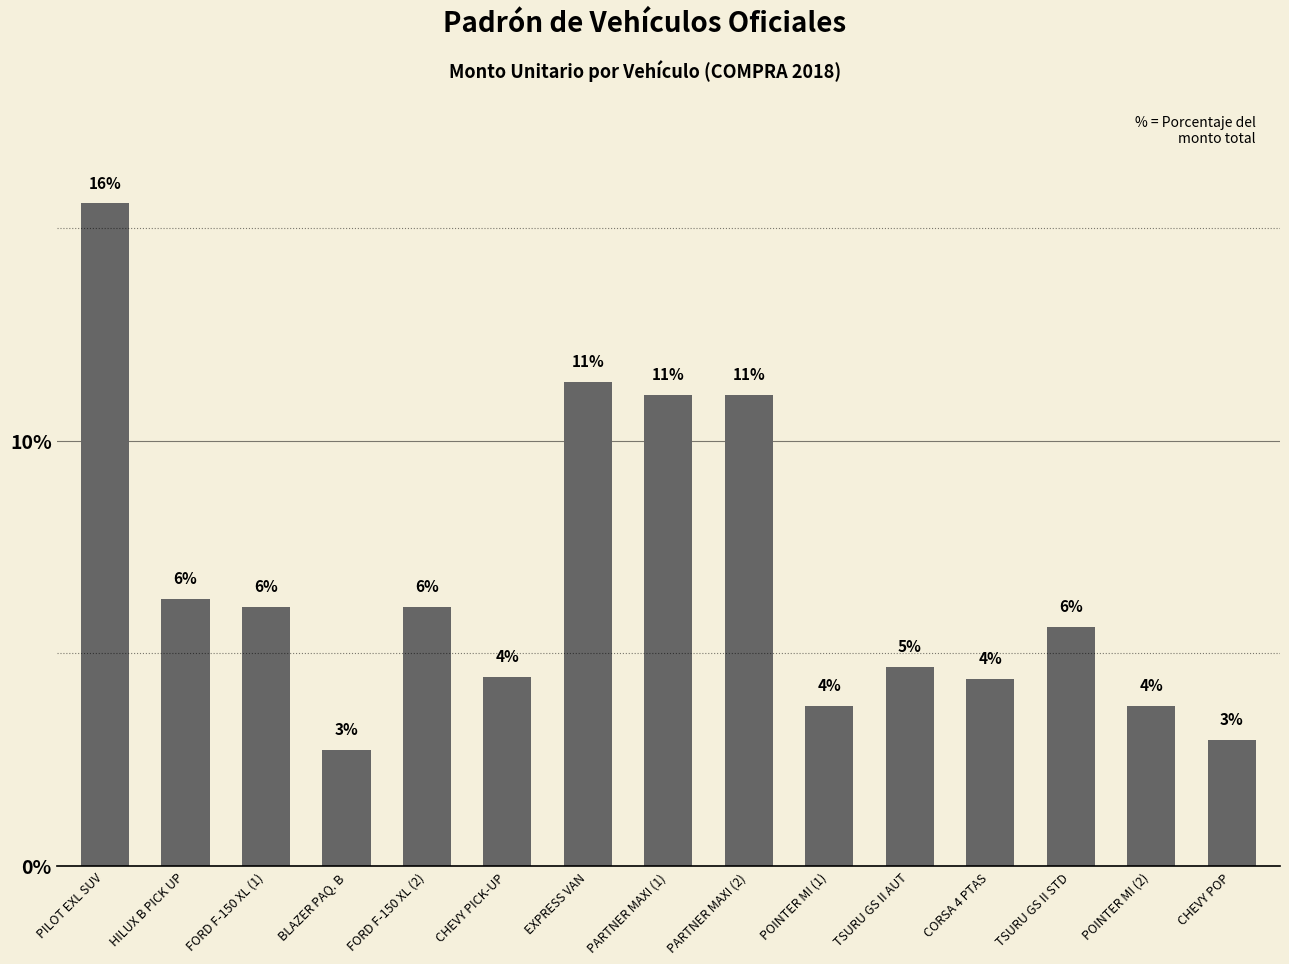

Does the chart contain any negative values?

No